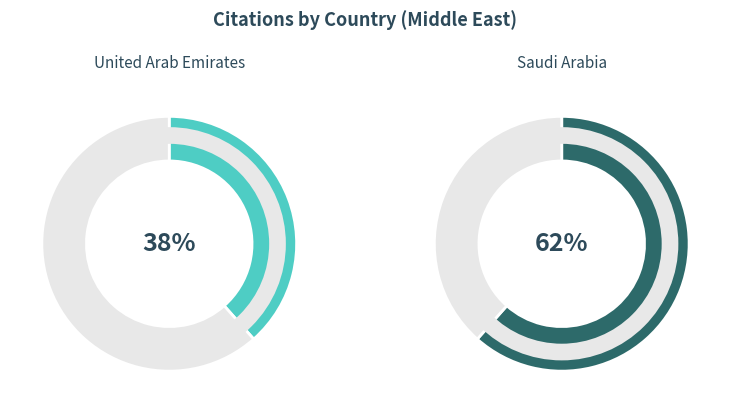

What is the largest slice in the pie chart?

Saudi Arabia